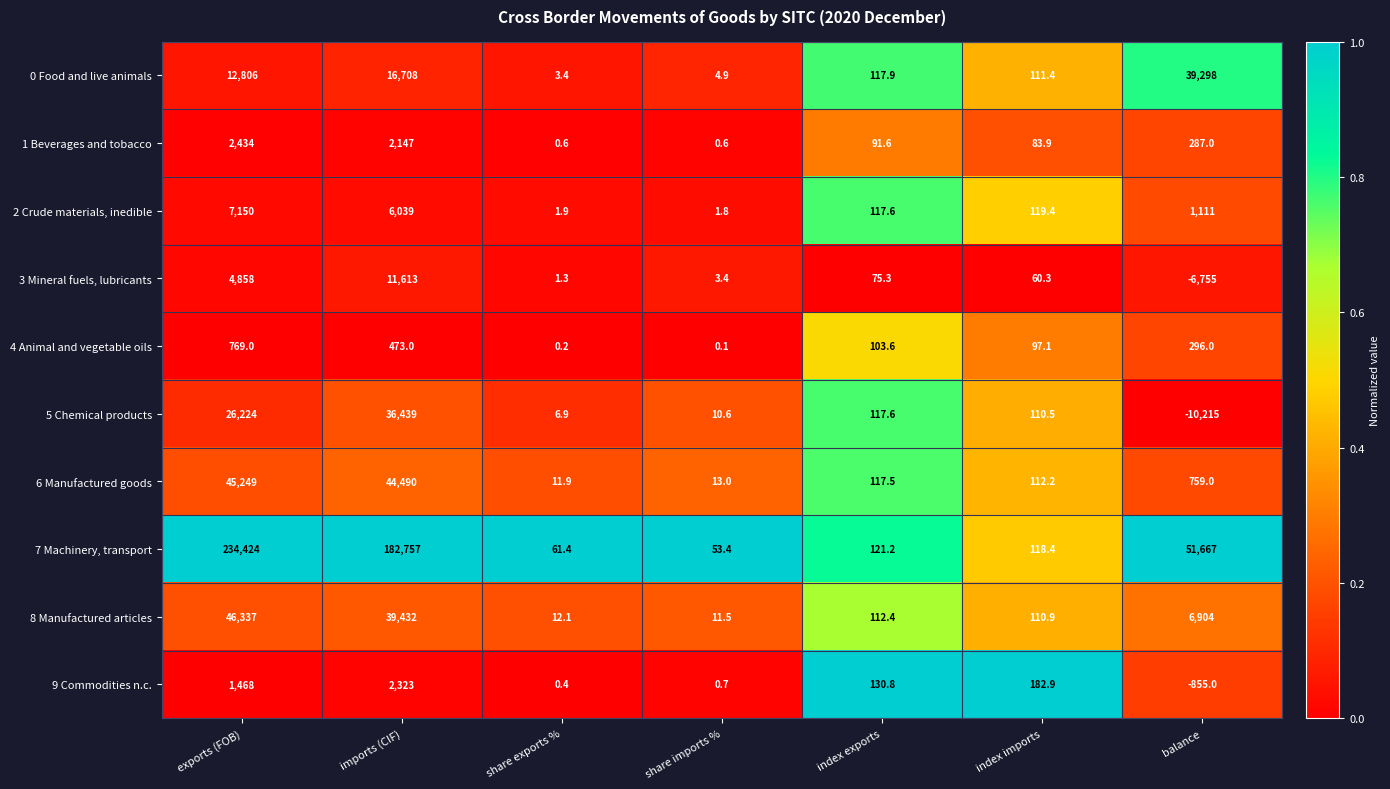

What is the greatest value displayed?

234424.0